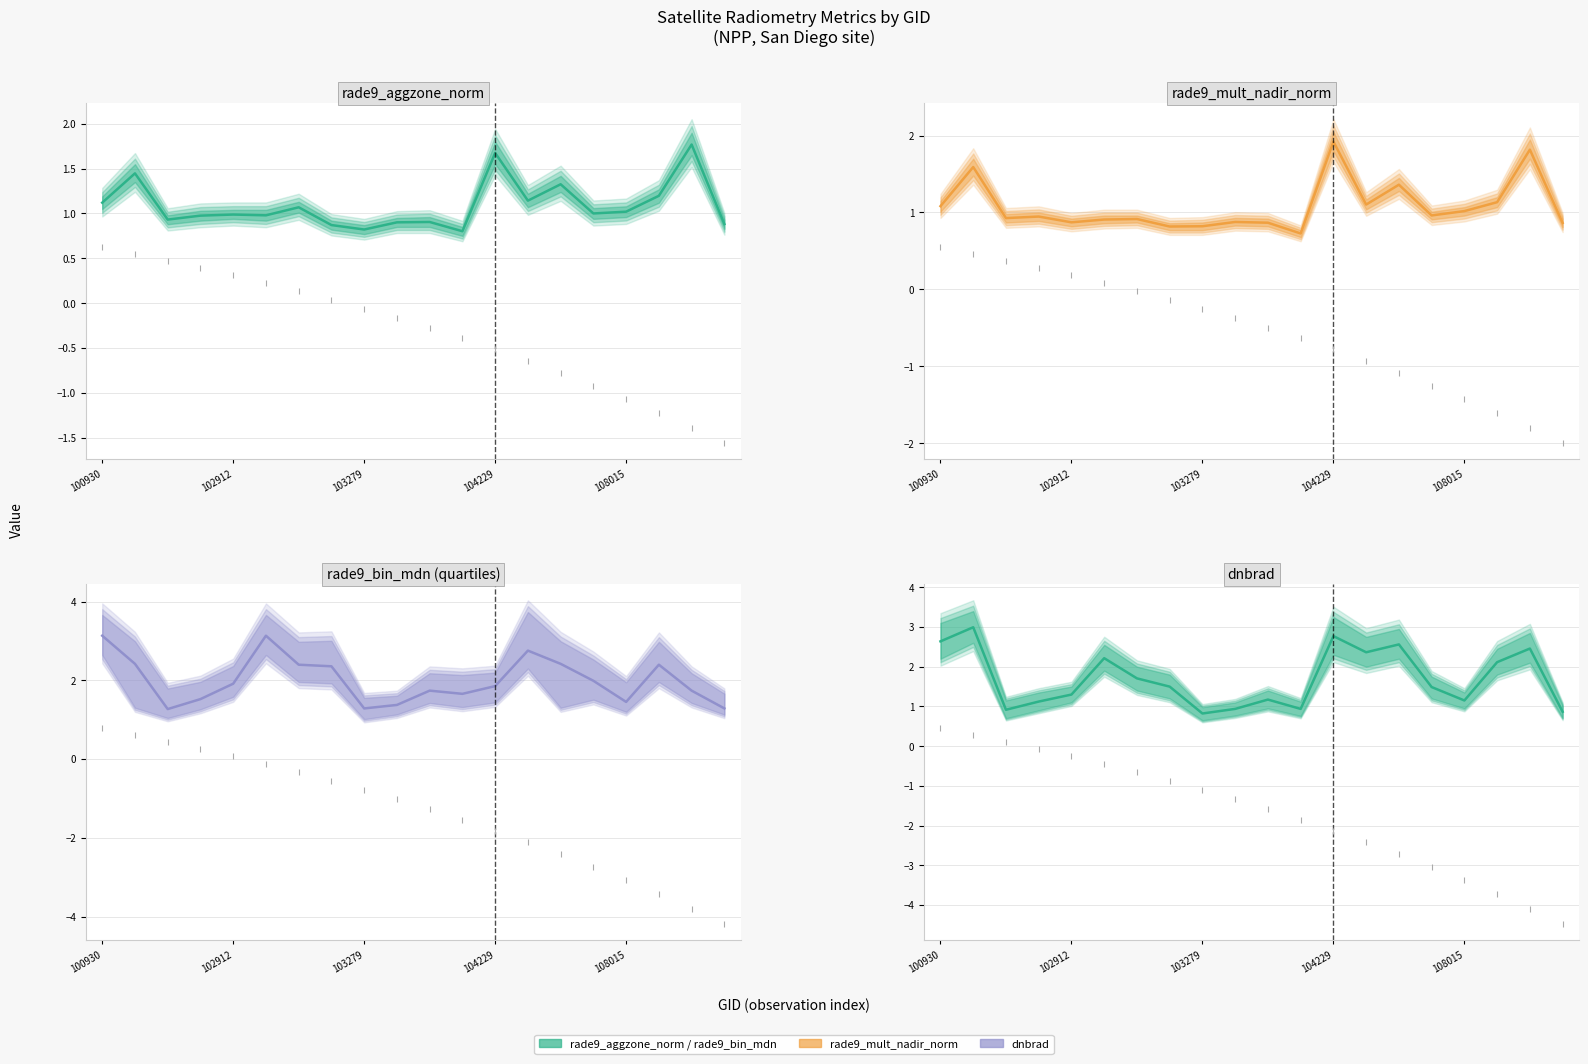

What is the lowest value of the rade9_bin_mdn series?

1.3